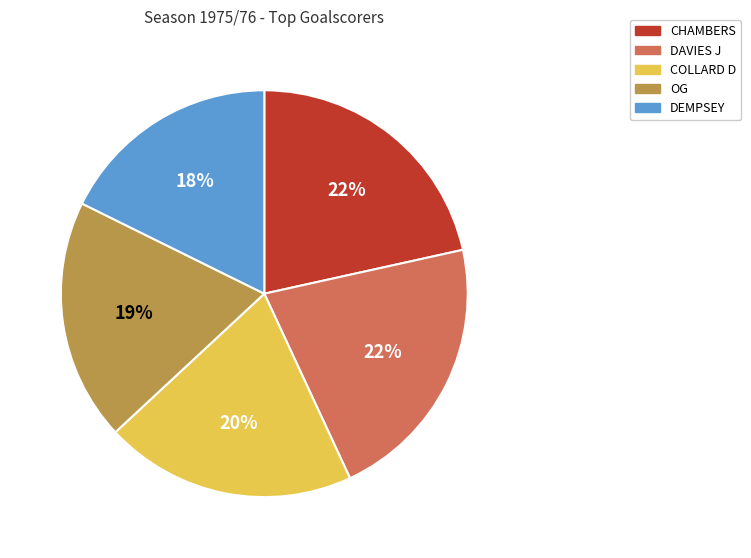

Count the number of slices in the pie.

5